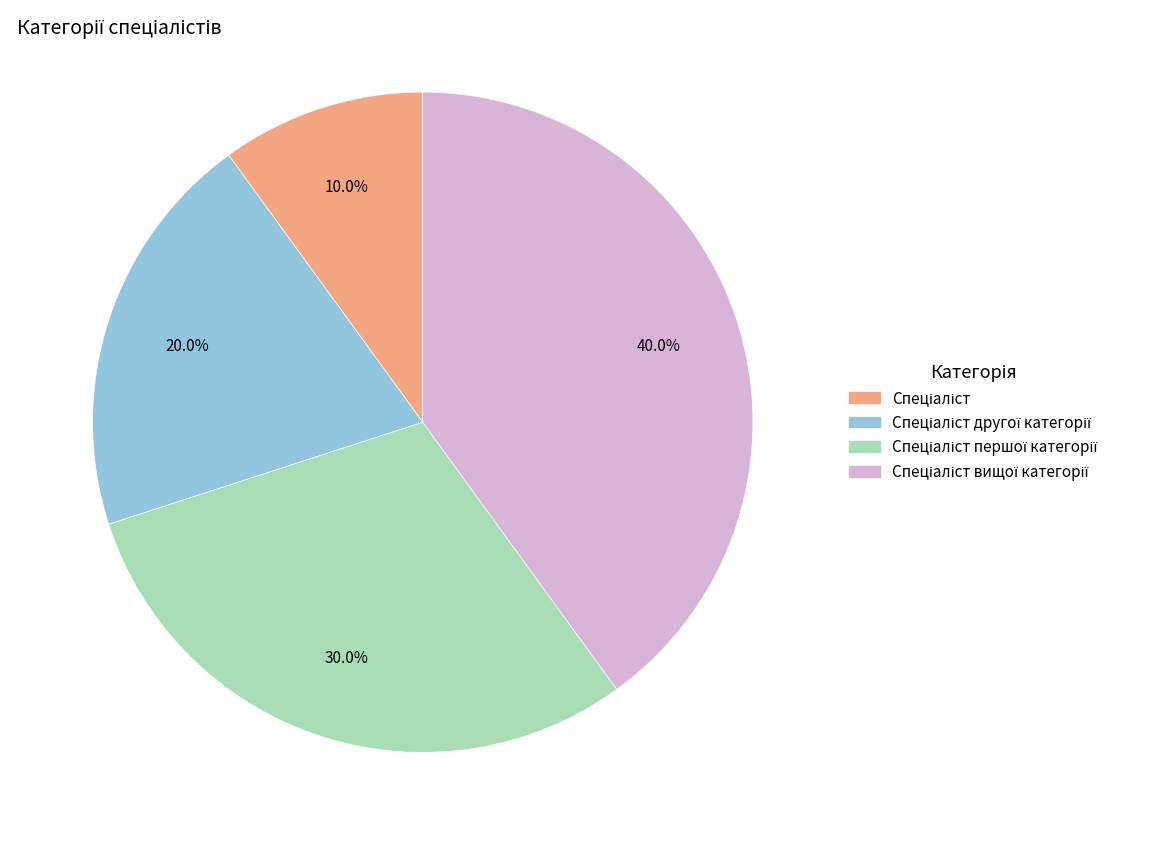

Count the number of slices in the pie.

4